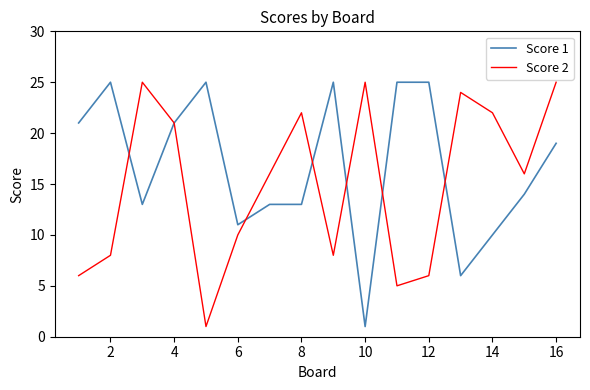

How many categories are shown in the chart?

16